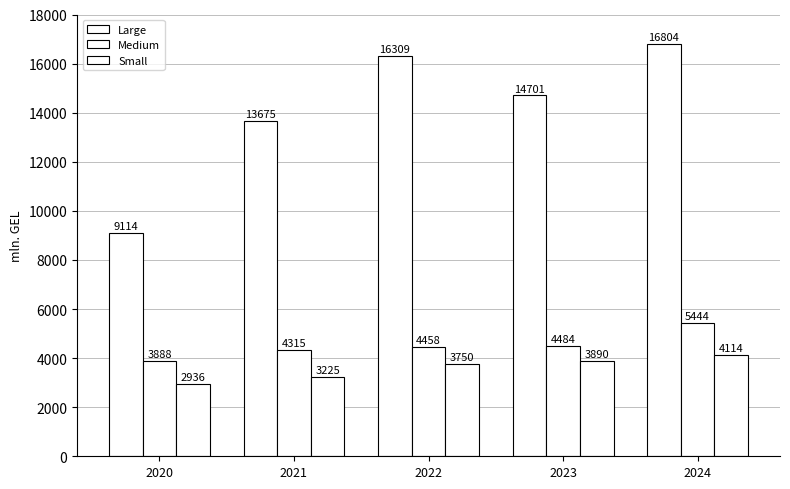

What is the value of the Small bar at the 5th from the left?

4114.1